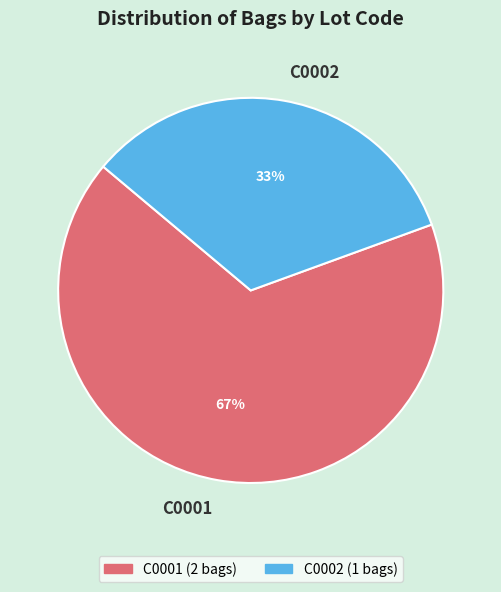

The C0001 slice represents 67% of the pie. True or false?

True